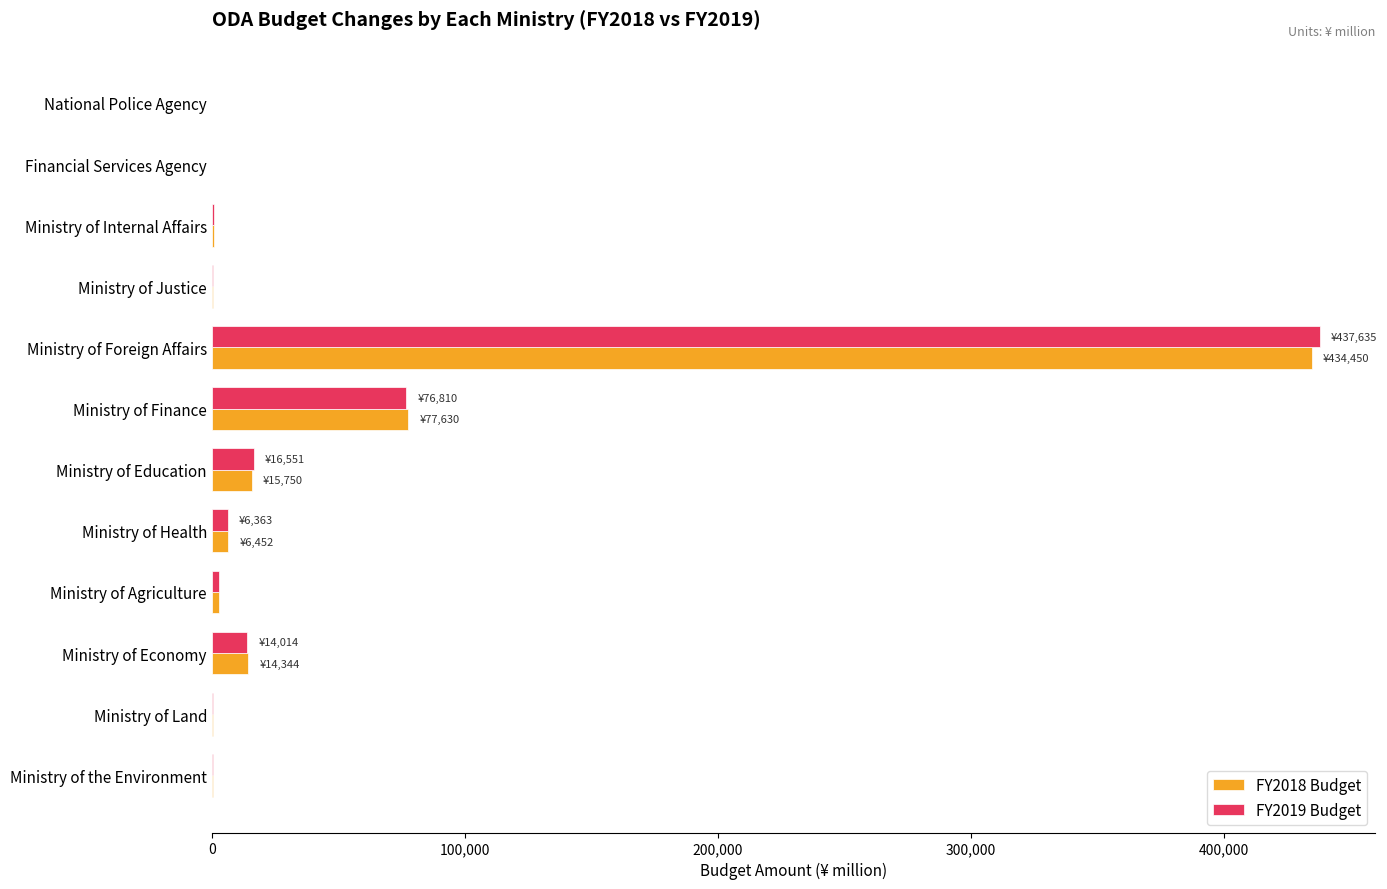

True or false: FY2018 Budget has a value of 32481 at Ministry of Finance.

False